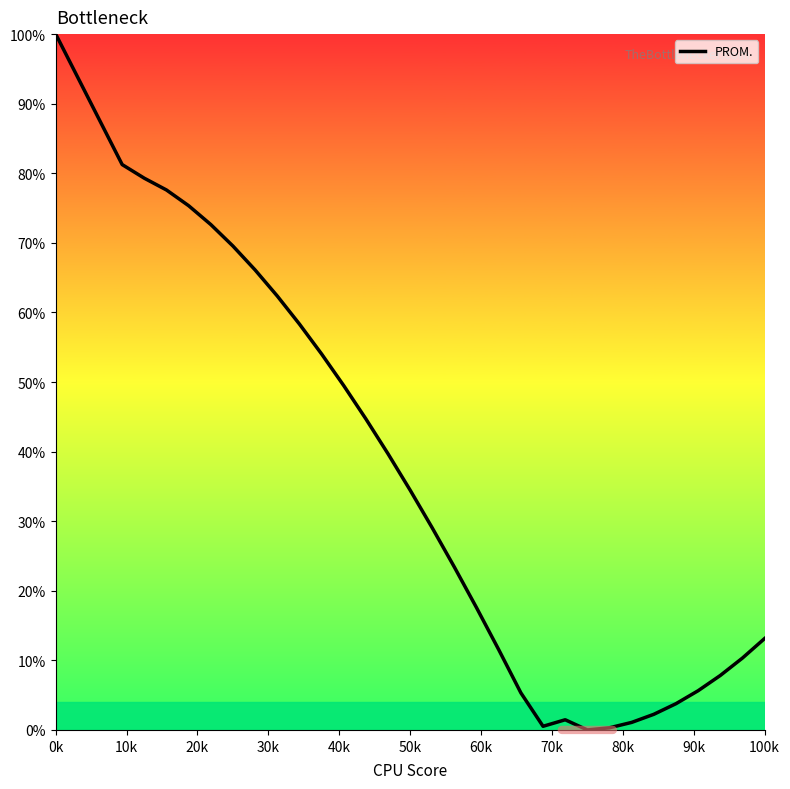

What is the maximum value shown in the chart?

100.0